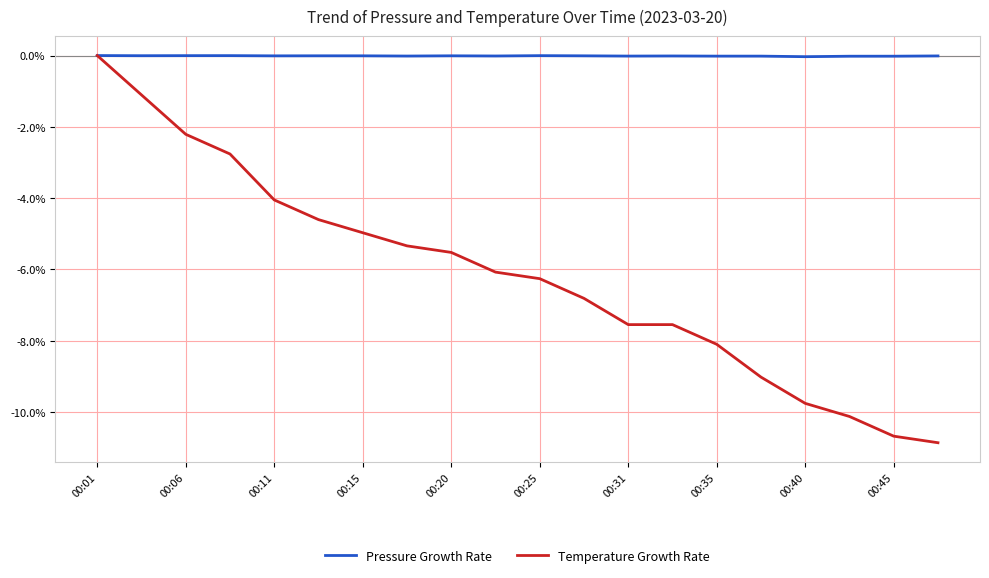

Which series has the largest total across all categories?

Pressure Growth Rate